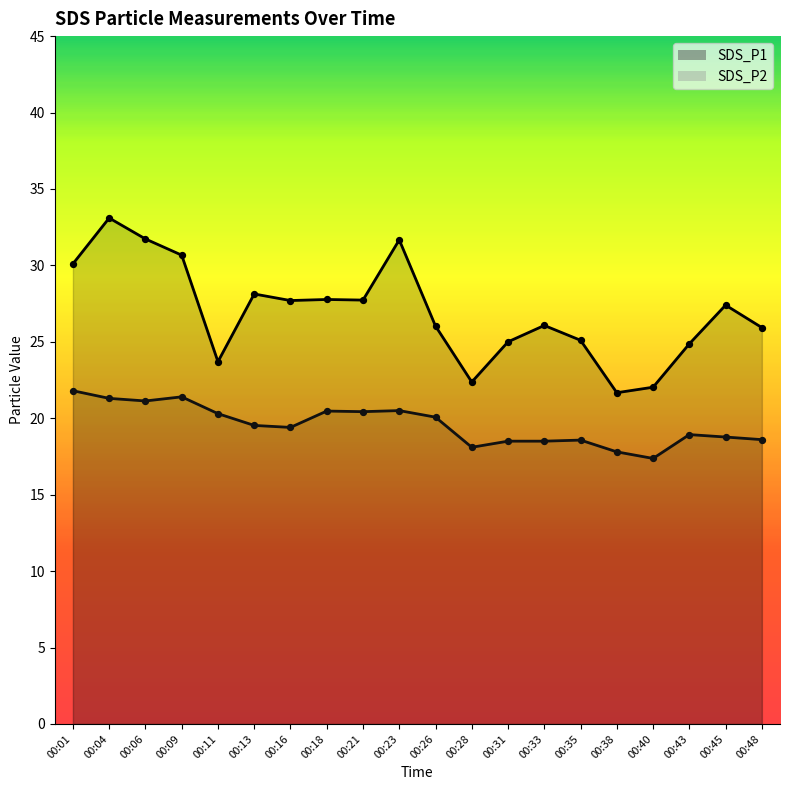

At which category is the sum across all series the highest?

00:04